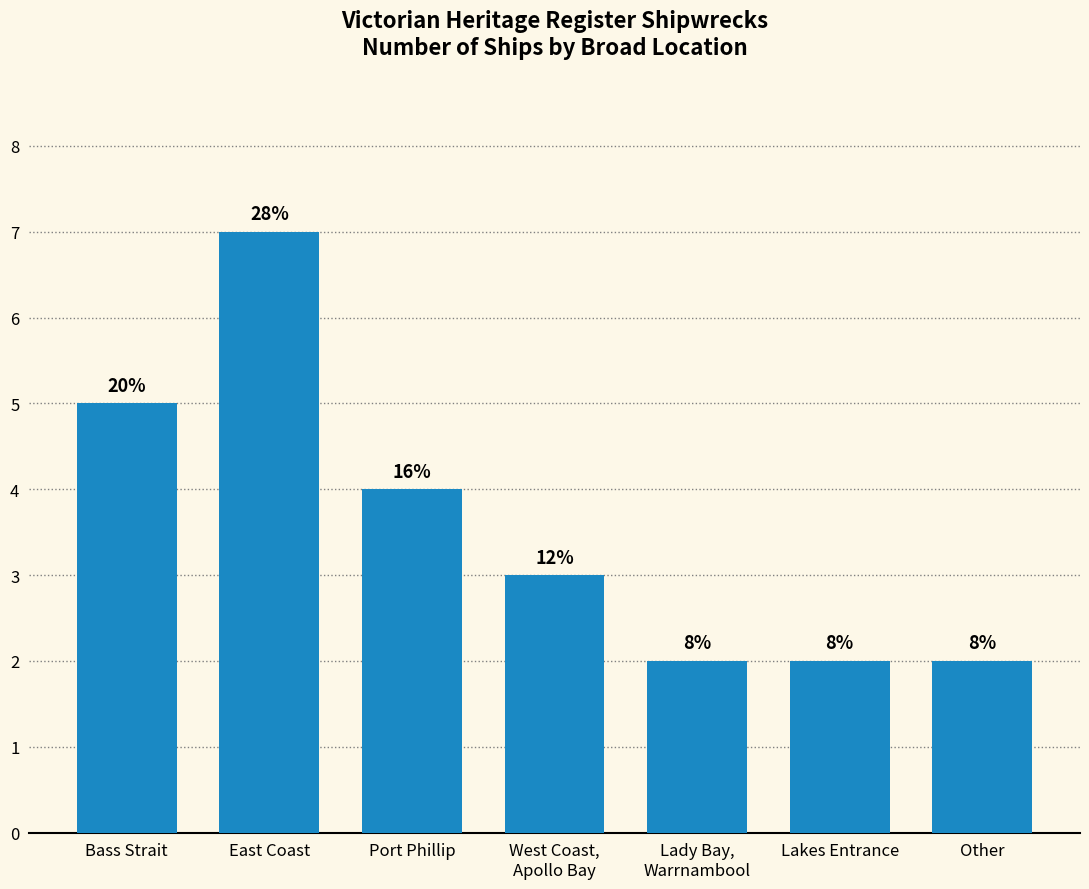

Which has a higher value, Other or West Coast,
Apollo Bay?

West Coast,
Apollo Bay